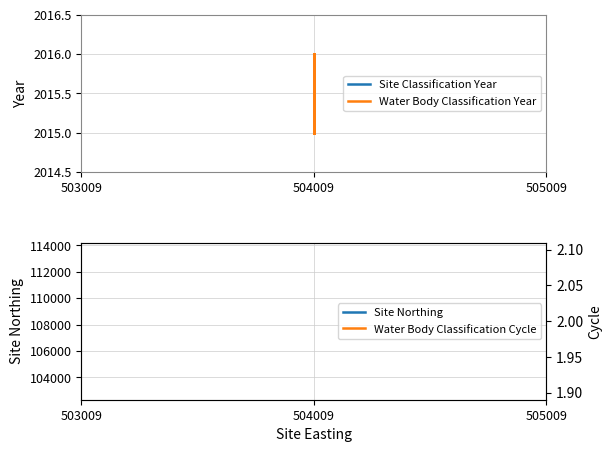

How many categories are shown in the chart?

8